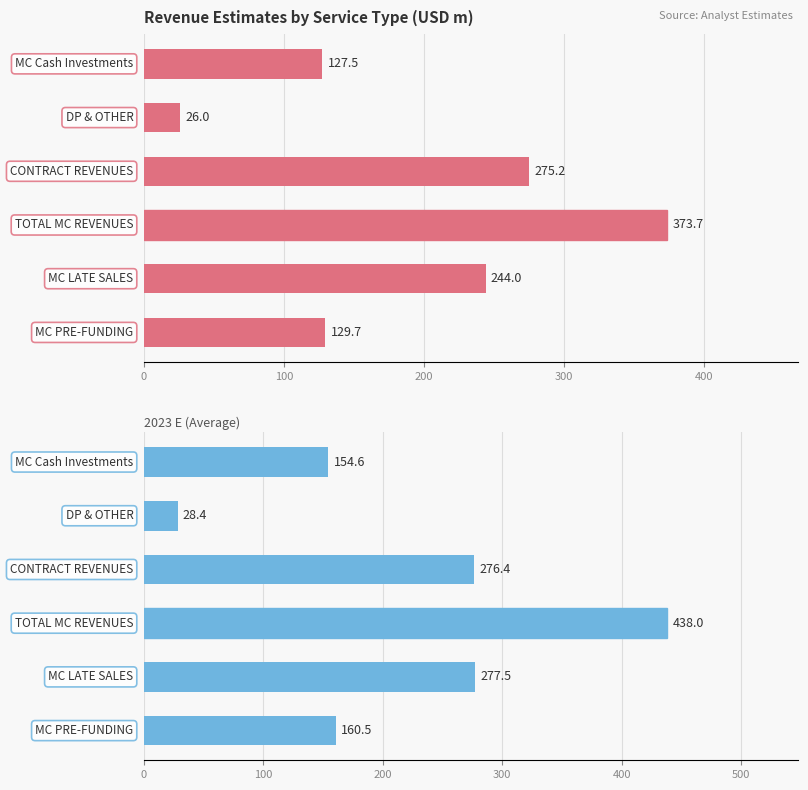

Which series has the widest spread of values?

2023 E (Average)